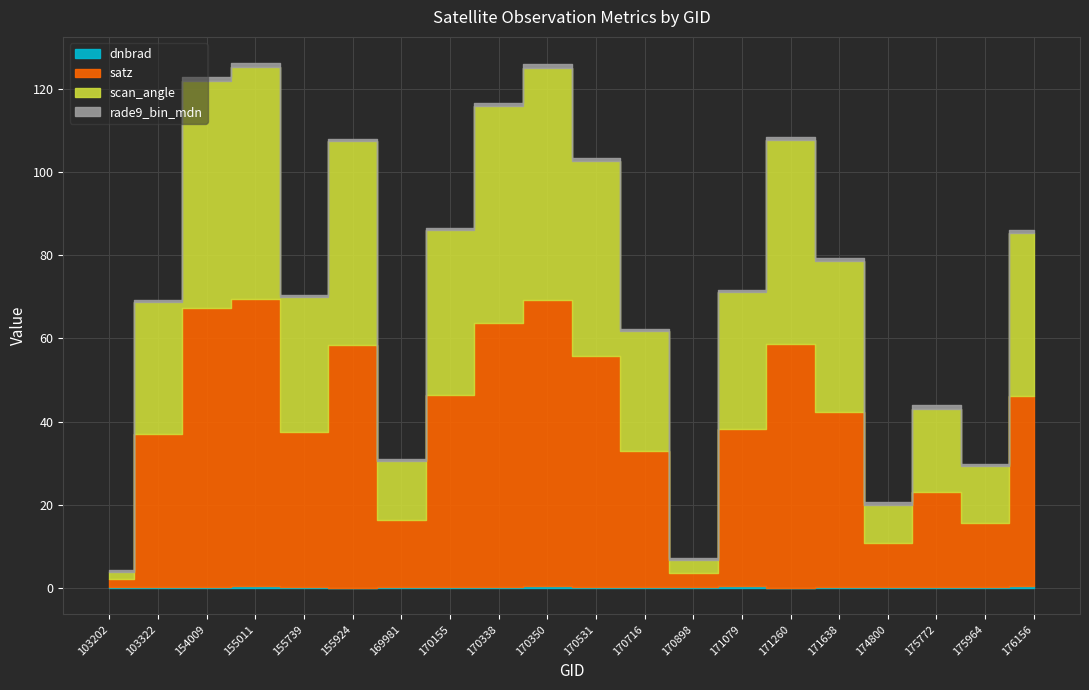

True or false: scan_angle and rade9_bin_mdn intersect in this chart.

False